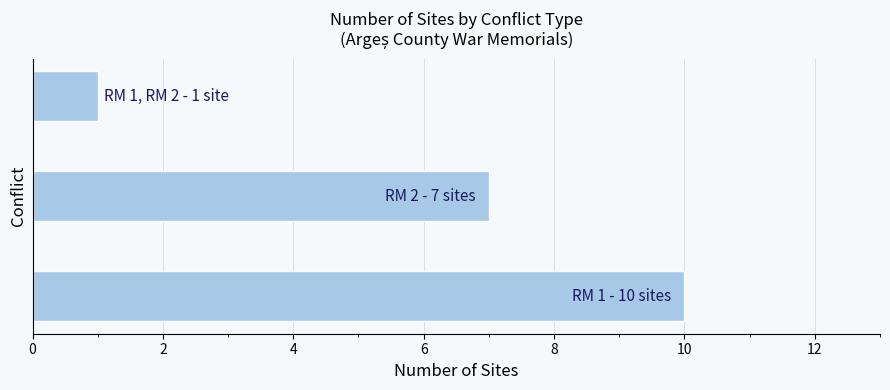

How many bars are there in total?

3